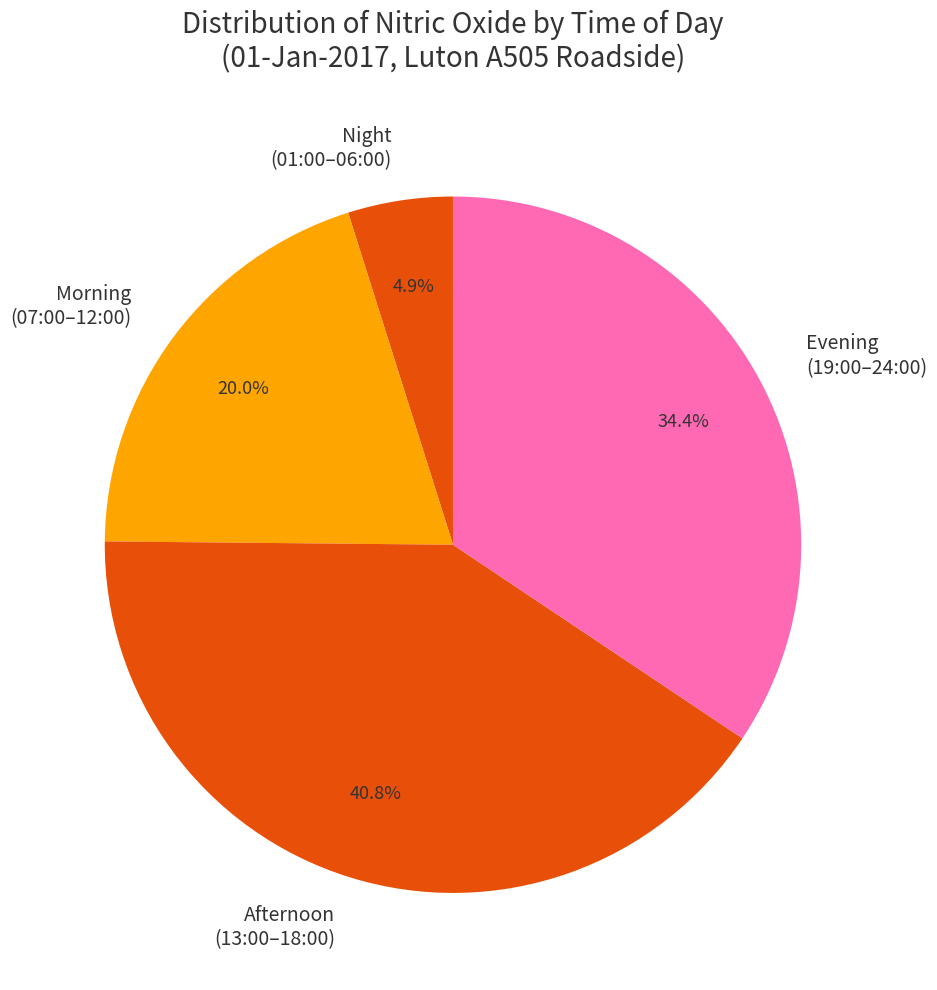

What percentage is NOT represented by Night (01:00–06:00)?

95.1%